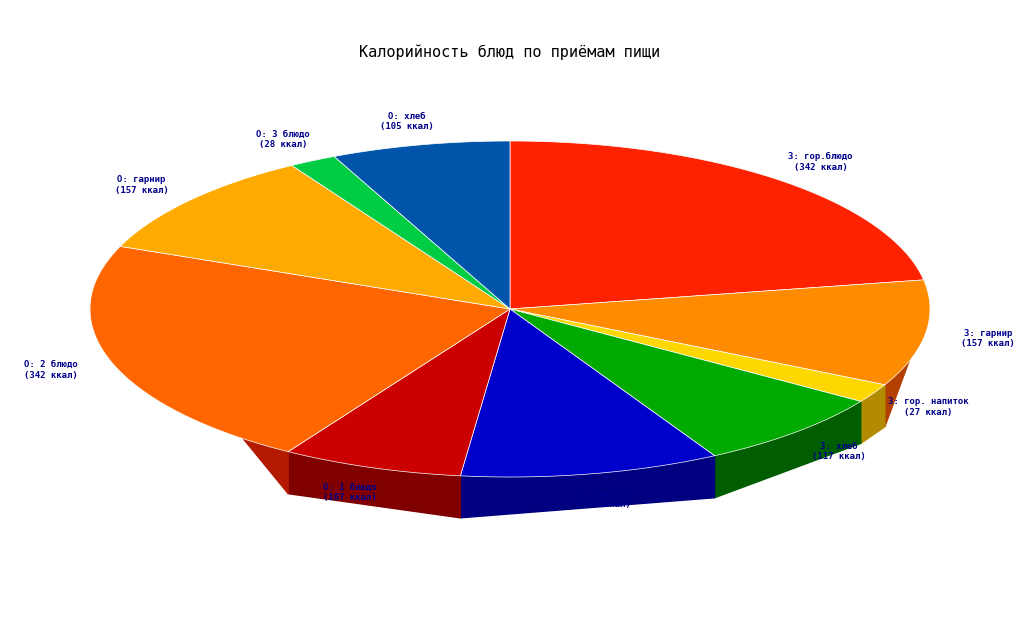

Do Завтрак: гор.блюдо and Завтрак: хлеб together represent more than half of the pie?

No